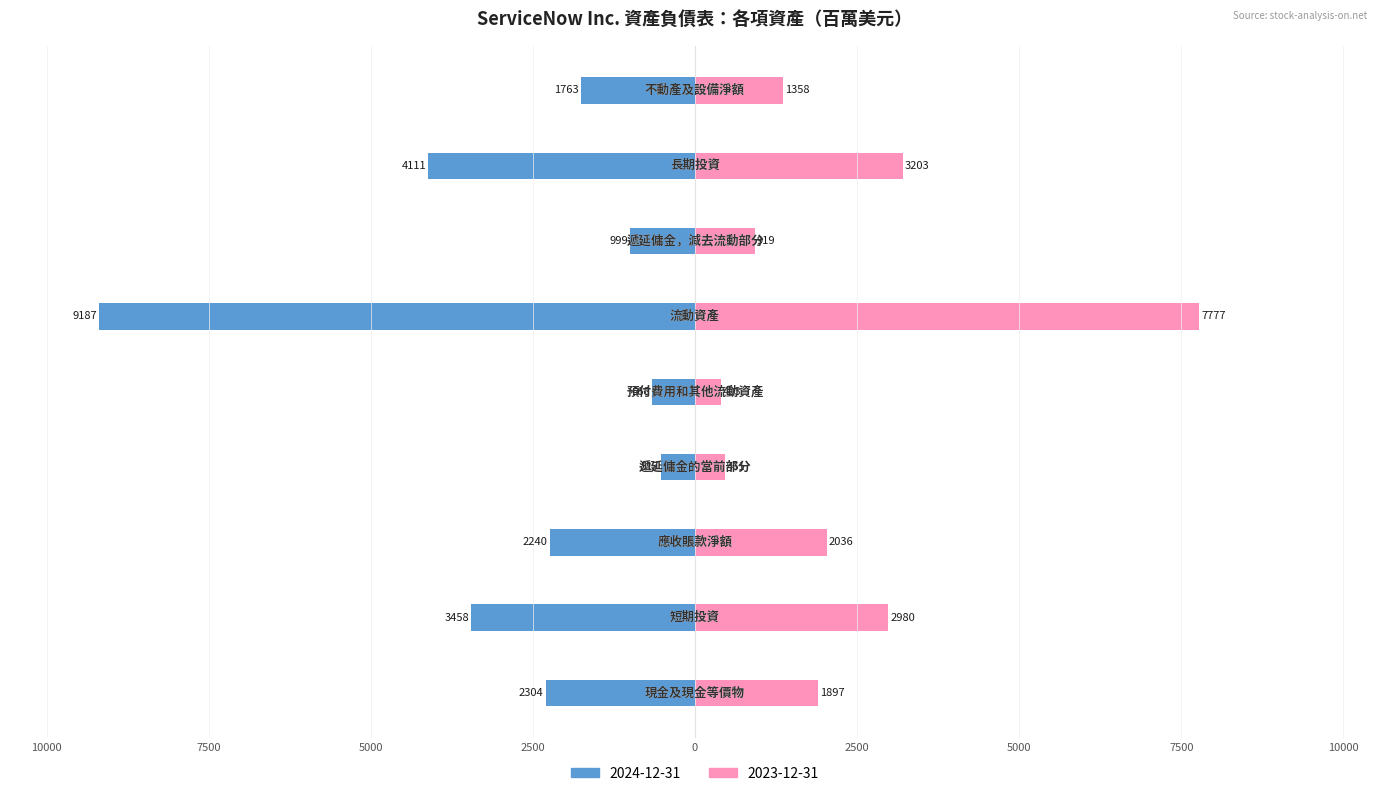

At which label does 2024-12-31 first exceed 2240?

現金及現金等價物